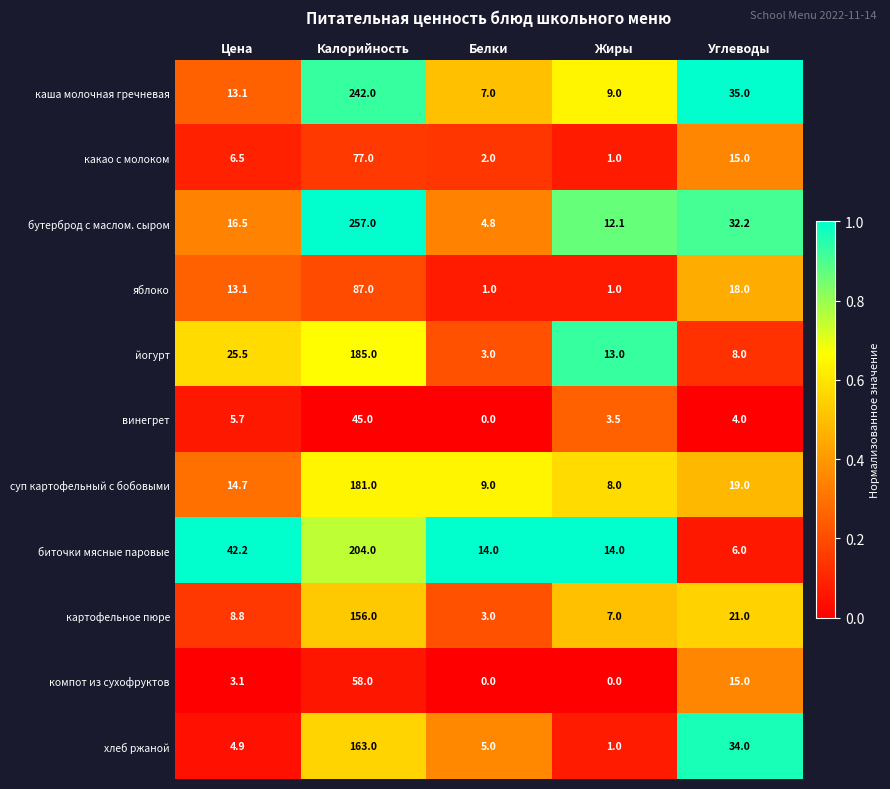

What is the sum of the винегрет values at Жиры and Калорийность?

48.5